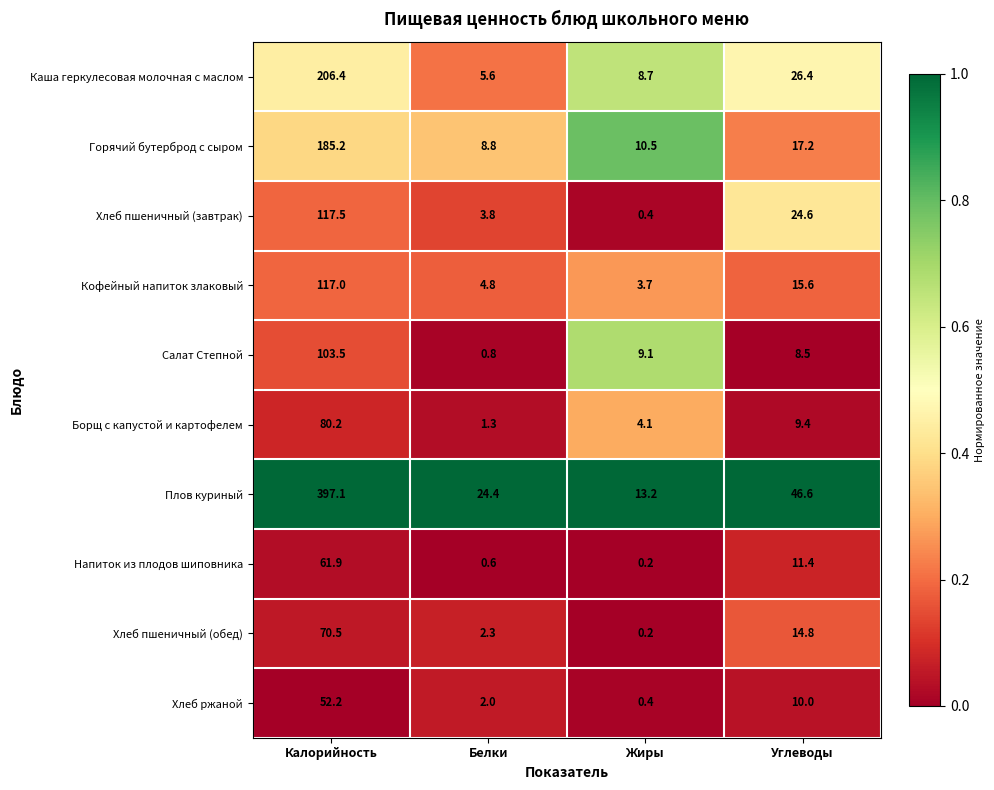

Which series changed the most between Белки and Жиры?

Плов куриный